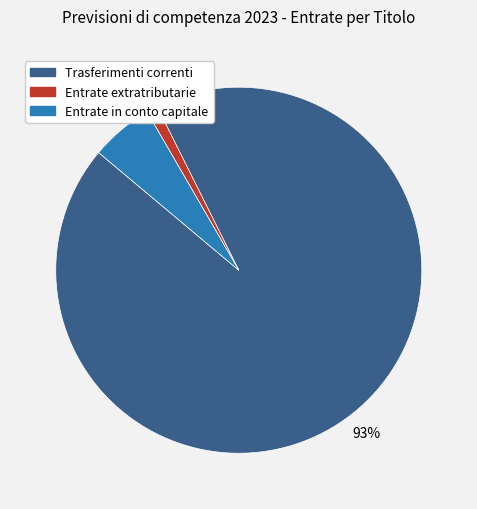

Which has a higher value, Entrate extratributarie or Trasferimenti correnti?

Trasferimenti correnti